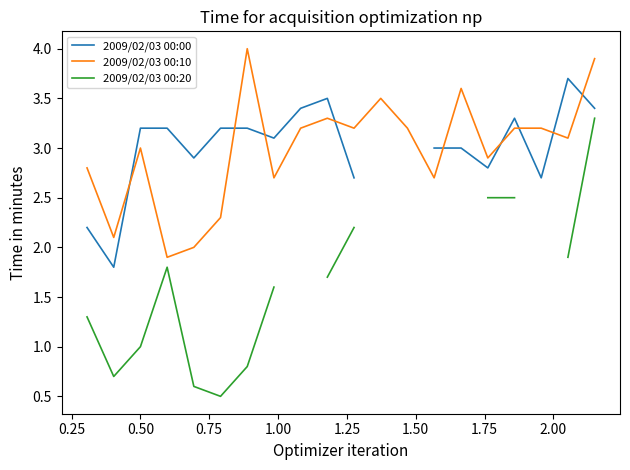

How many data points in 2009/02/03 00:20 are less than 2?

10